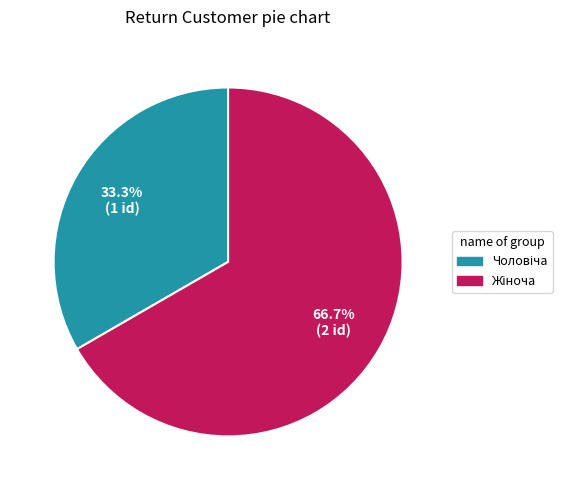

Does any single category account for the majority?

Yes